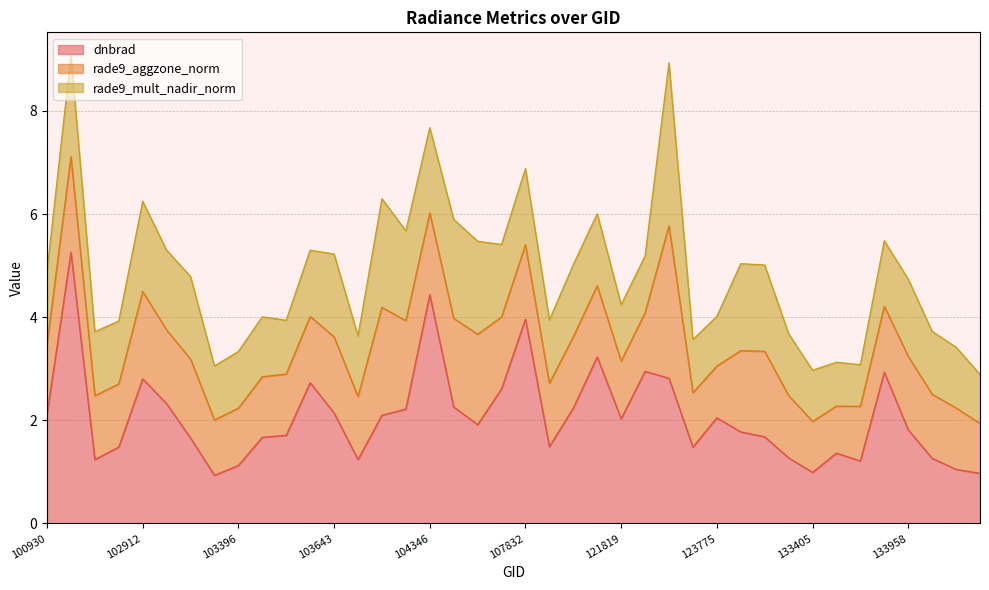

Reading left to right, transcribe all the data shown in this chart.

dnbrad: 100930=2.1	102421=5.3	102671=1.2	102792=1.5	102912=2.8	102919=2.3	103160=1.7	103279=0.9	103396=1.1	103515=1.7	103524=1.7	103634=2.7	103643=2.1	103760=1.2	103997=2.1	104112=2.2	104346=4.4	104355=2.3	104472=1.9	107659=2.6	107832=4.0	108369=1.5	108542=2.2	108715=3.2	121819=2.0	121989=2.9	123251=2.8	123600=1.5	123775=2.0	132136=1.8	132309=1.7	133223=1.3	133405=1.0	133762=1.4	133775=1.2	133946=2.9	133958=1.8	134138=1.3	134322=1.0	134505=1.0
rade9_aggzone_norm: 100930=1.4	102421=1.9	102671=1.2	102792=1.2	102912=1.7	102919=1.4	103160=1.5	103279=1.1	103396=1.1	103515=1.2	103524=1.2	103634=1.3	103643=1.5	103760=1.2	103997=2.1	104112=1.7	104346=1.6	104355=1.7	104472=1.8	107659=1.4	107832=1.4	108369=1.2	108542=1.4	108715=1.4	121819=1.1	121989=1.1	123251=3.0	123600=1.1	123775=1.0	132136=1.6	132309=1.7	133223=1.2	133405=1.0	133762=0.9	133775=1.1	133946=1.3	133958=1.4	134138=1.2	134322=1.2	134505=1.0
rade9_mult_nadir_norm: 100930=1.4	102421=2.0	102671=1.2	102792=1.2	102912=1.7	102919=1.5	103160=1.6	103279=1.0	103396=1.1	103515=1.2	103524=1.0	103634=1.3	103643=1.6	103760=1.2	103997=2.1	104112=1.7	104346=1.6	104355=1.9	104472=1.8	107659=1.4	107832=1.5	108369=1.2	108542=1.4	108715=1.4	121819=1.1	121989=1.1	123251=3.2	123600=1.0	123775=1.0	132136=1.7	132309=1.7	133223=1.2	133405=1.0	133762=0.9	133775=0.8	133946=1.3	133958=1.5	134138=1.2	134322=1.2	134505=0.9